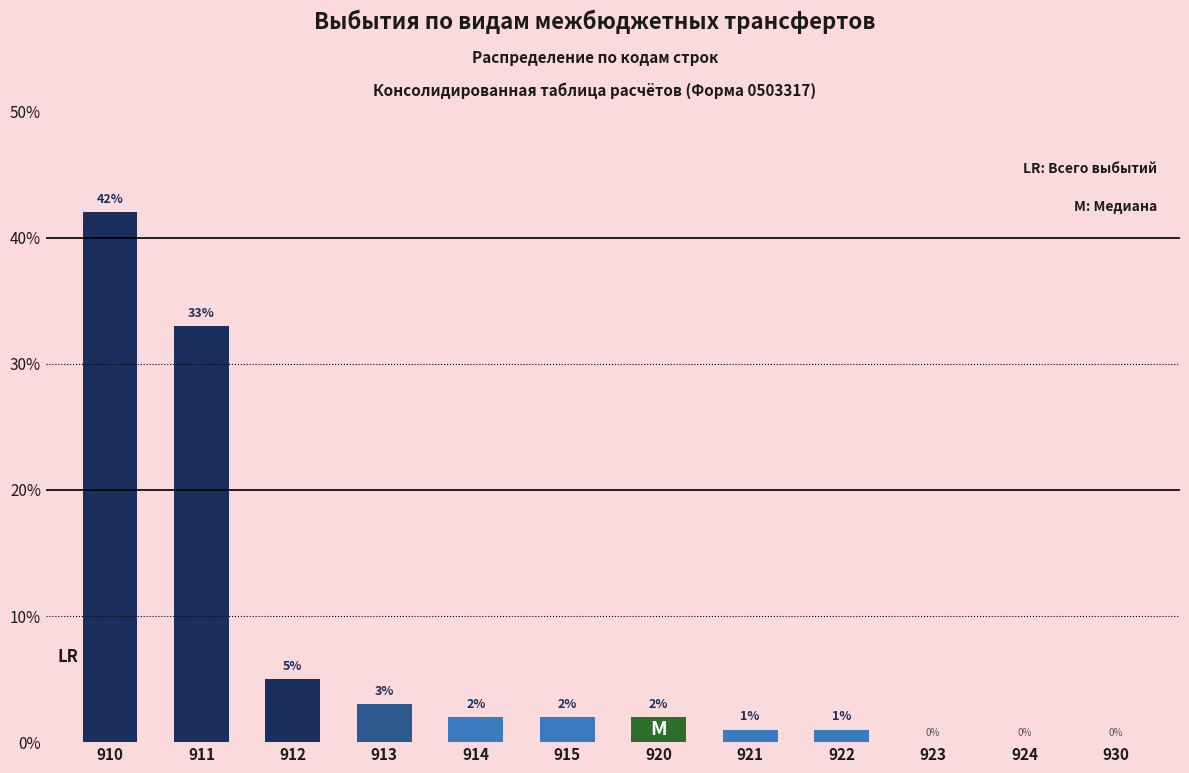

Reading left to right, transcribe all the data shown in this chart.

42	33	5	3	2	2	2	1	1	0	0	0